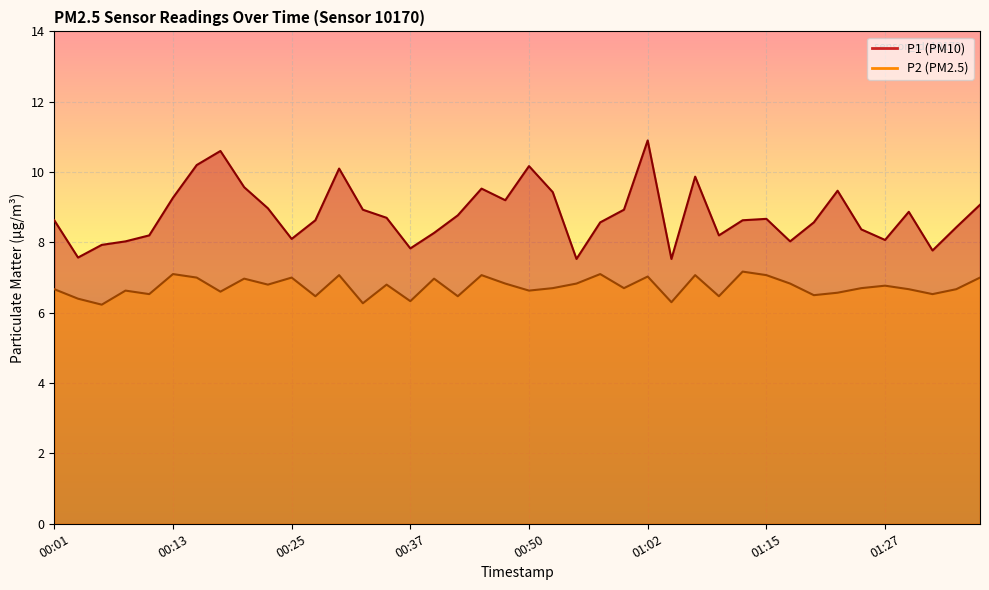

Does the chart display data point markers on the line(s)?

No